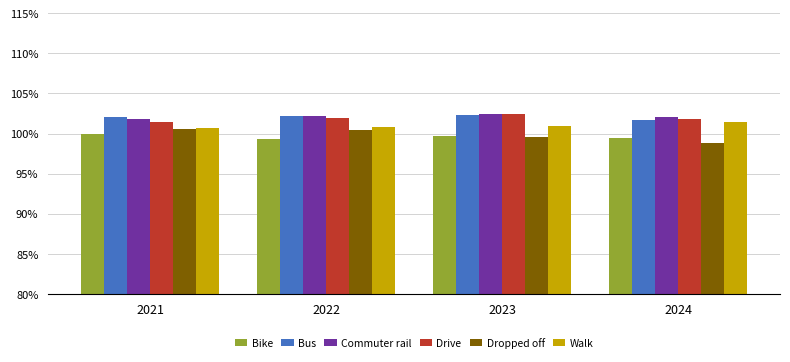

How many bars are there in total?

24